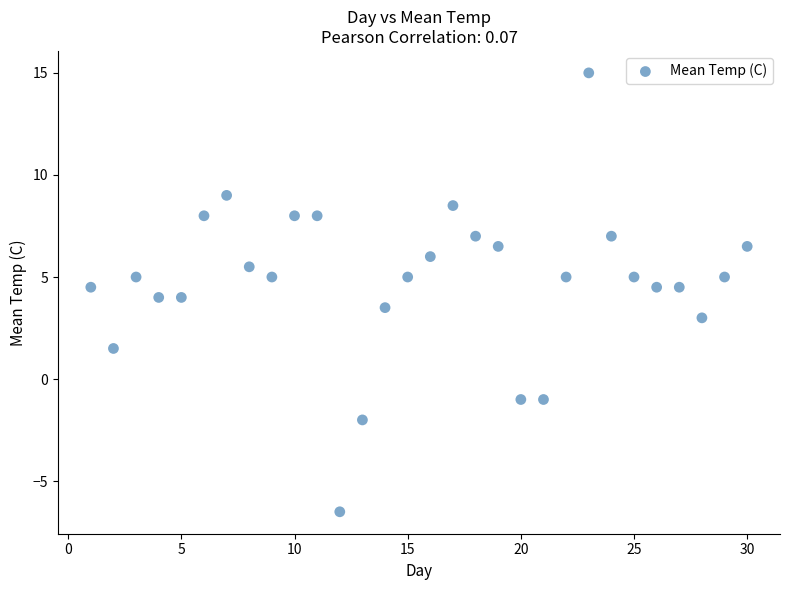

What is the range of Y values (max minus min)?

21.5